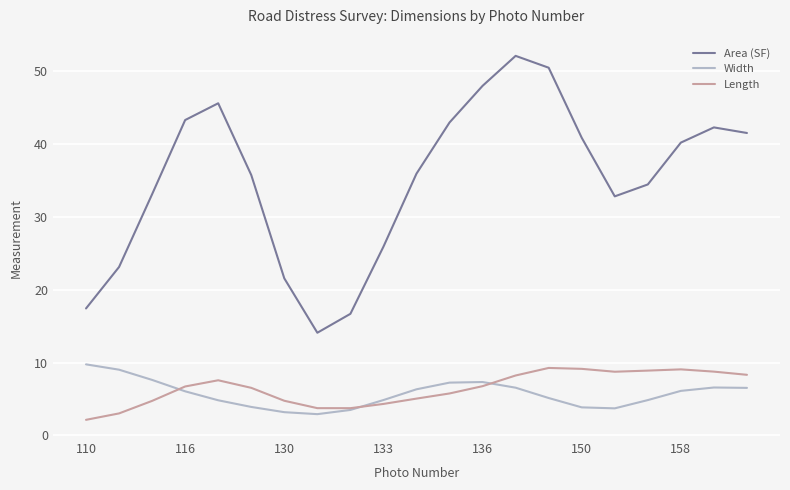

True or false: Length and Area (SF) intersect in this chart.

False